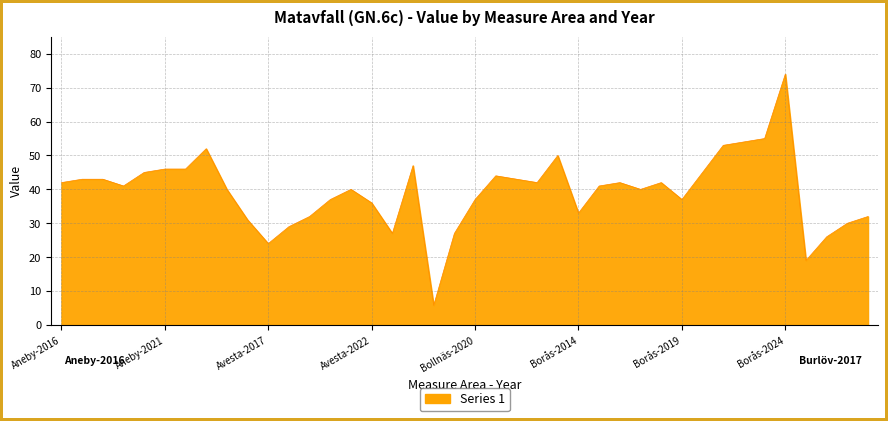

What is the difference between the maximum and minimum values?

68.2